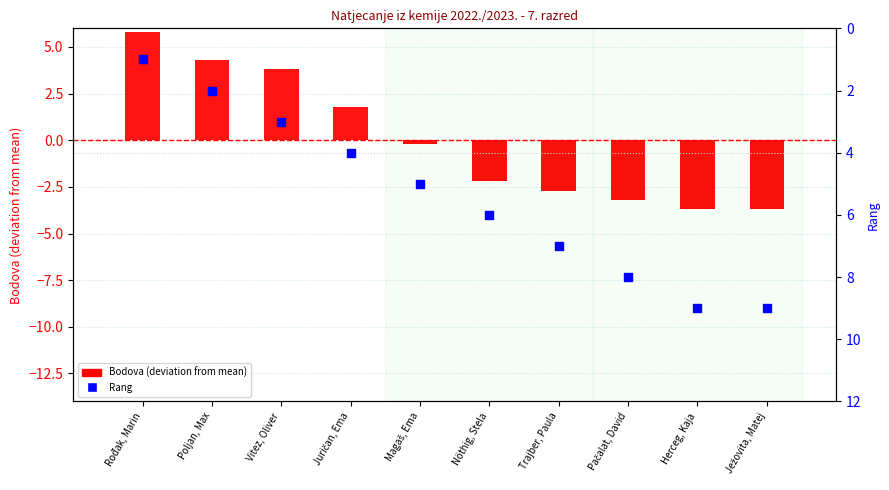

Is the value of Rang at Trajber, Paula greater than the value of Bodova (deviation from mean) at Vitez, Oliver?

Yes